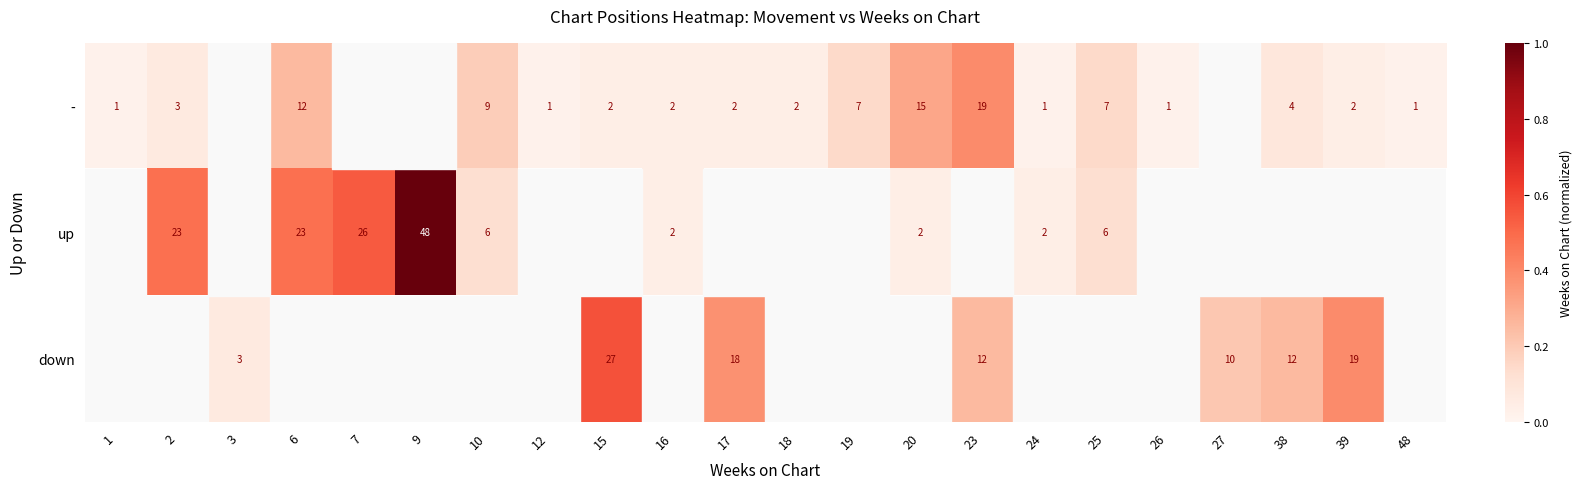

What is the maximum value shown in the chart?

1.0